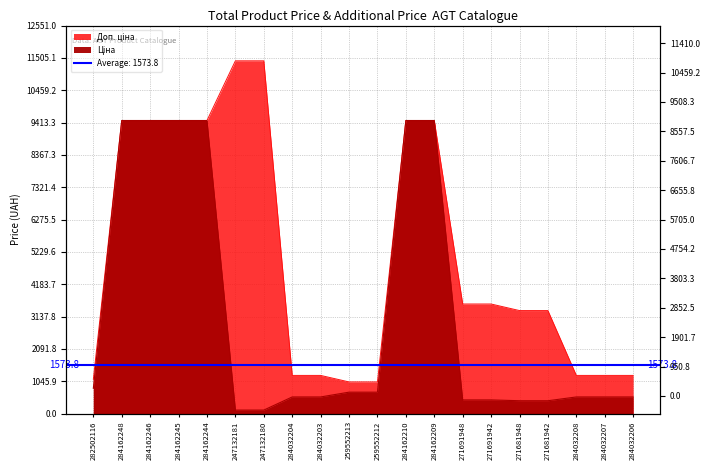

Rank the series by their maximum value, from lowest to highest.

Ціна, Доп. ціна